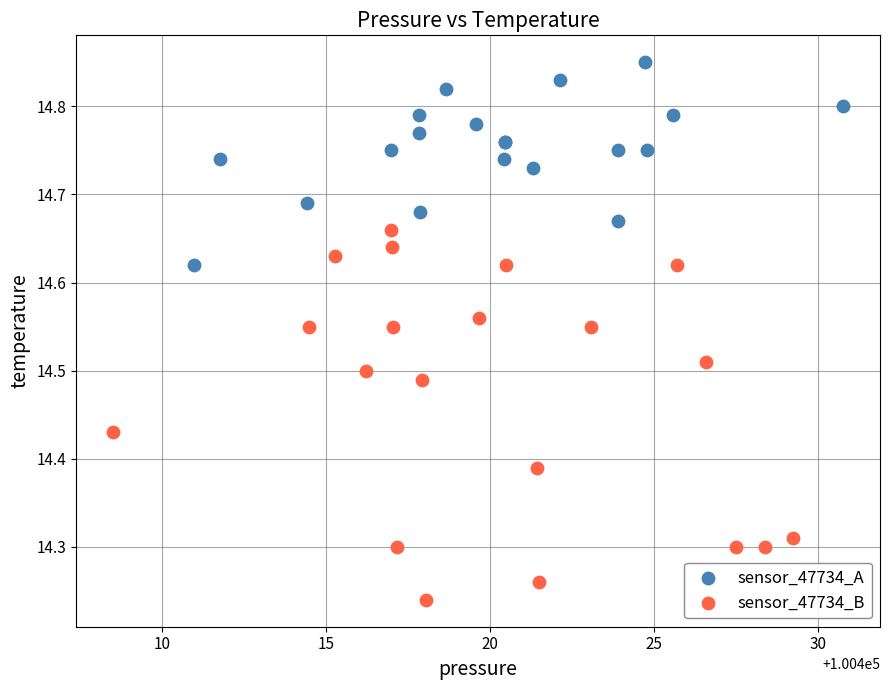

Which series contains the highest Y value?

sensor_47734_A